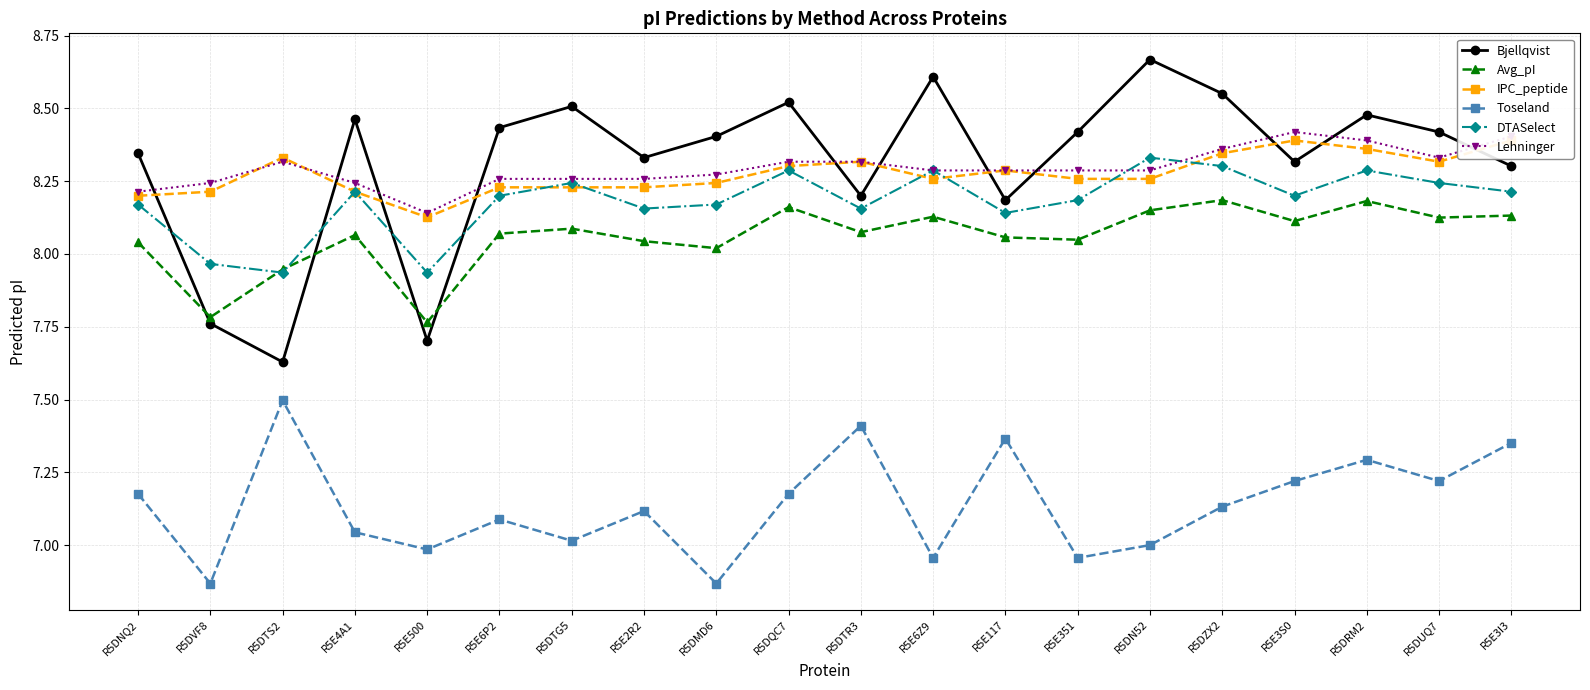

At which category does DTASelect reach its first local valley?

R5DTS2